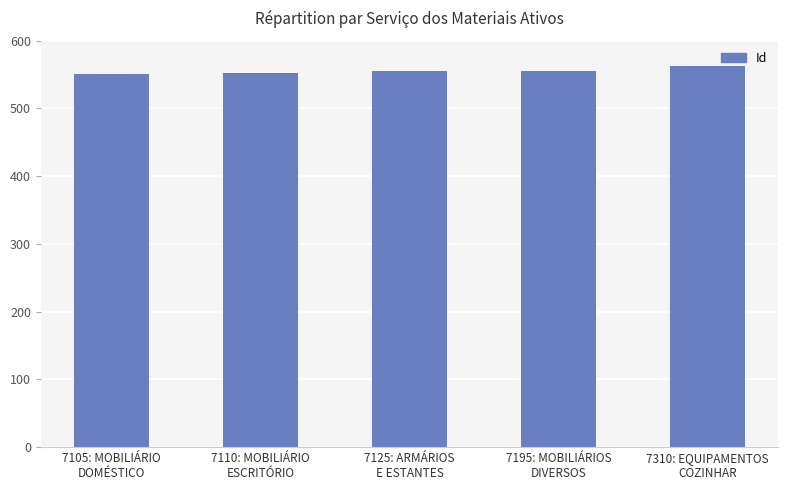

Which category has the highest value across all series?

7310: EQUIPAMENTOS
COZINHAR